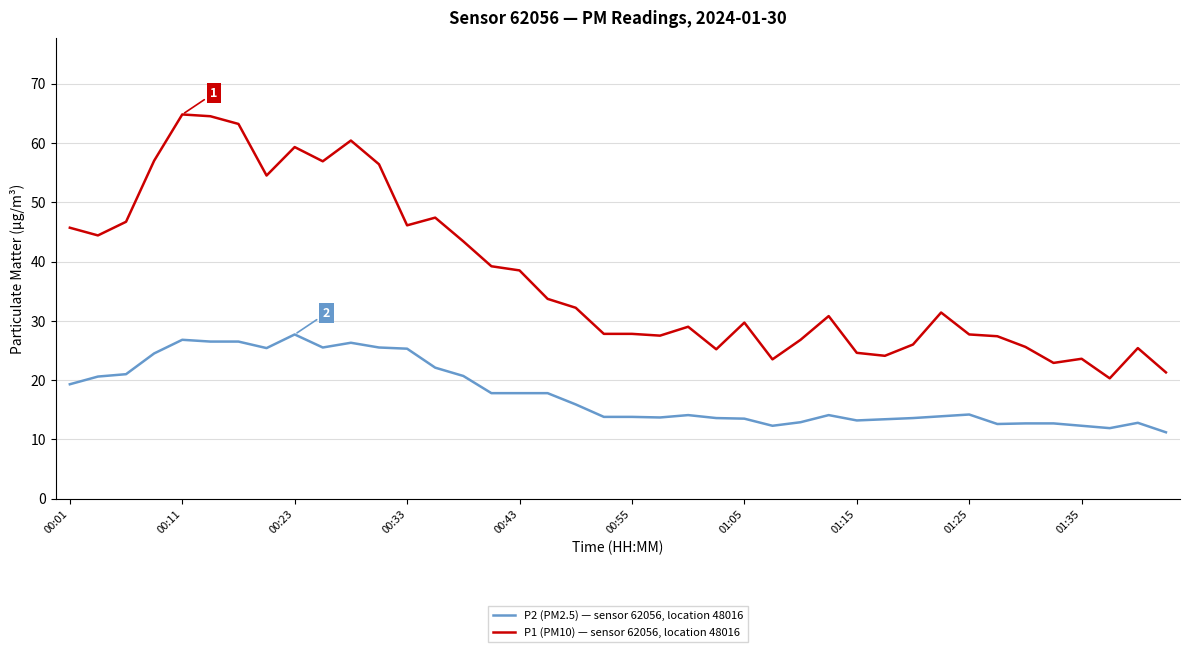

Which series has the largest total across all categories?

P1 (PM10) — sensor 62056, location 48016